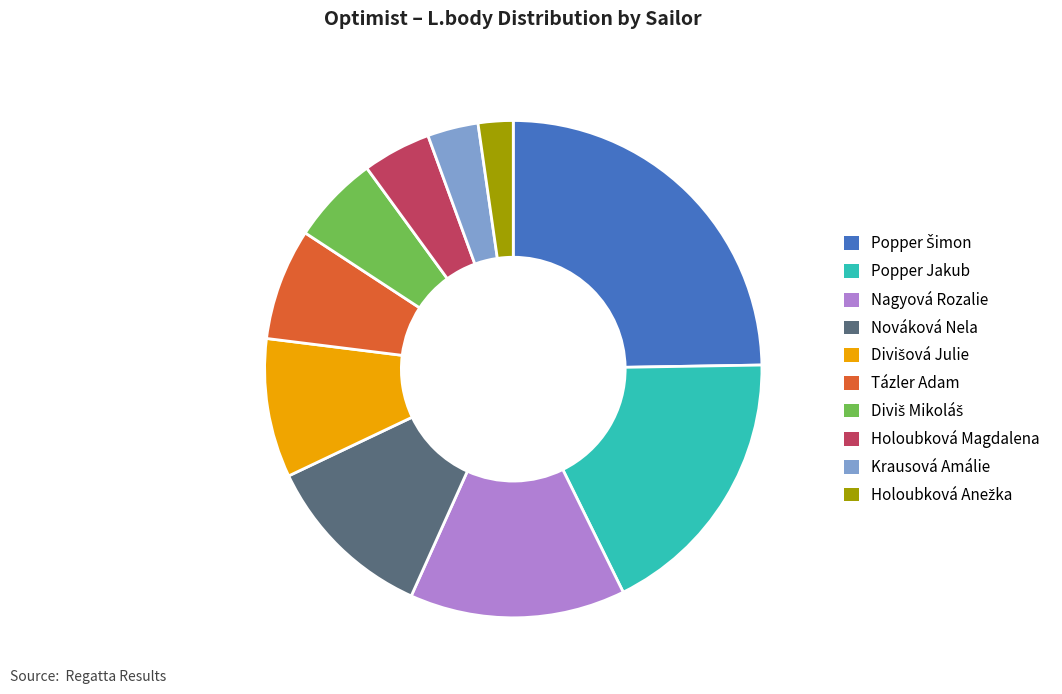

How many slices are in this pie chart?

10